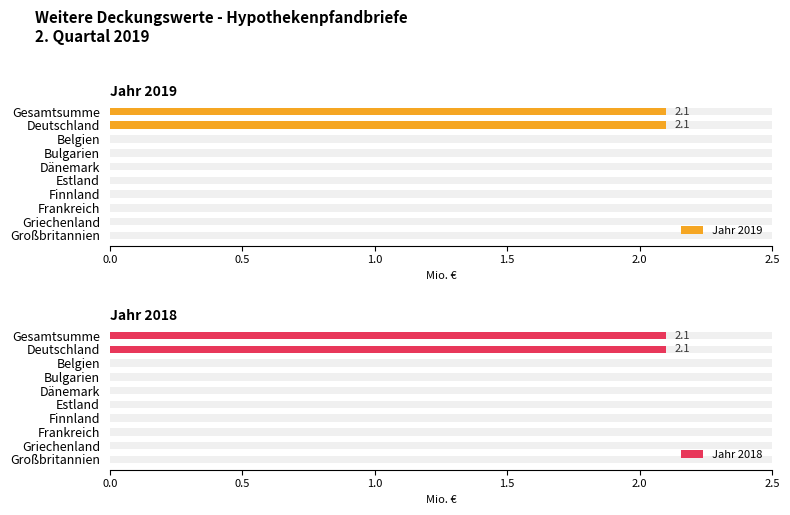

How many data points does each series have?

10